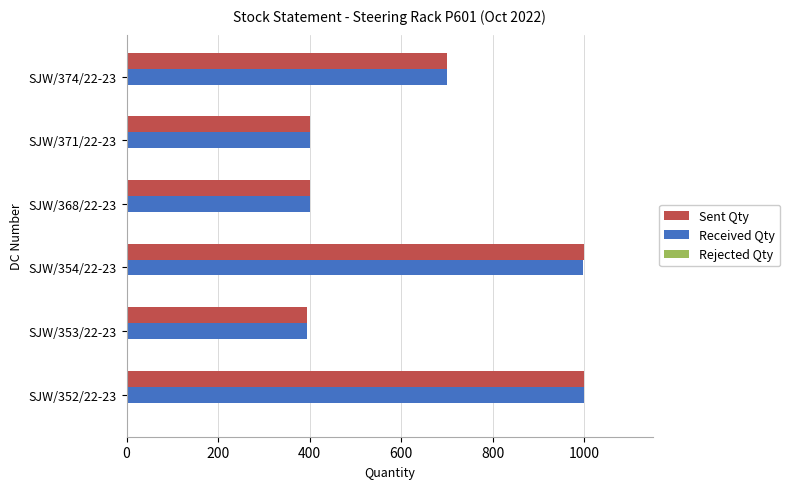

Where is Received Qty nearest to the value 697?

SJW/374/22-23